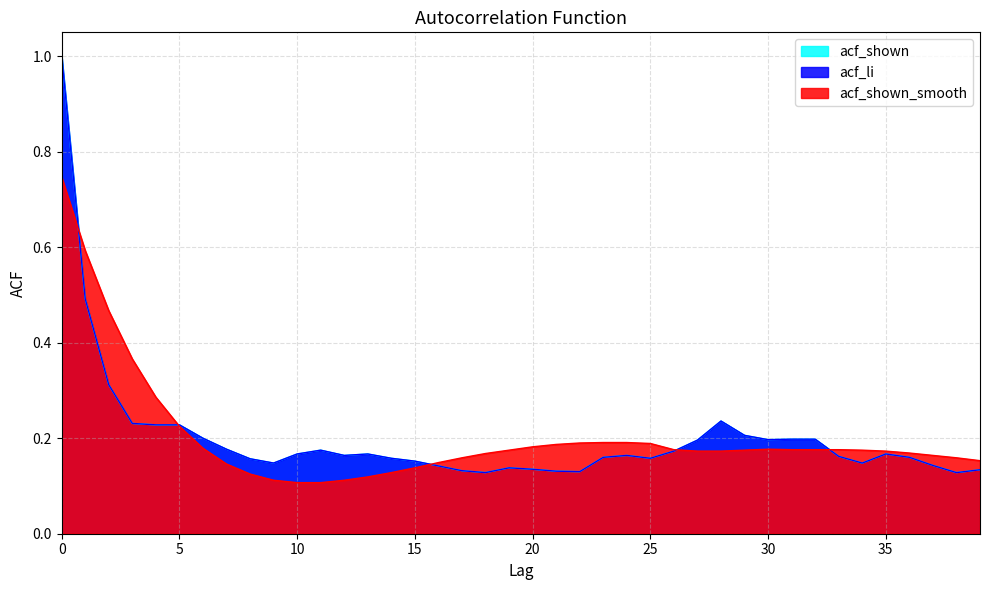

Does the chart have visible grid lines?

Yes